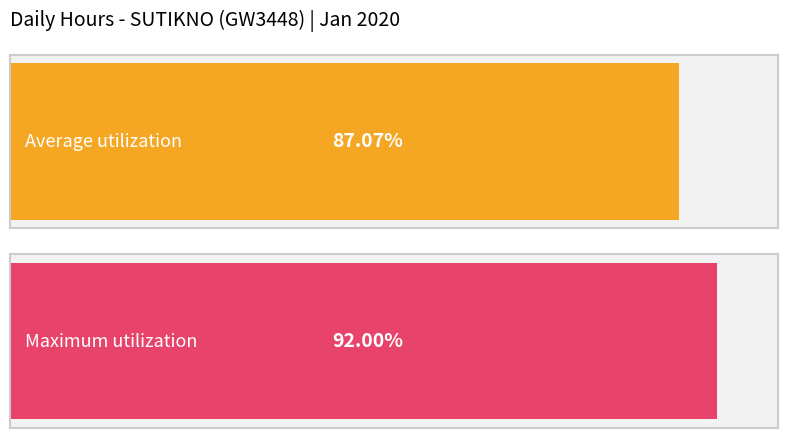

The value of Low at 19 is 15.8. True or false?

False